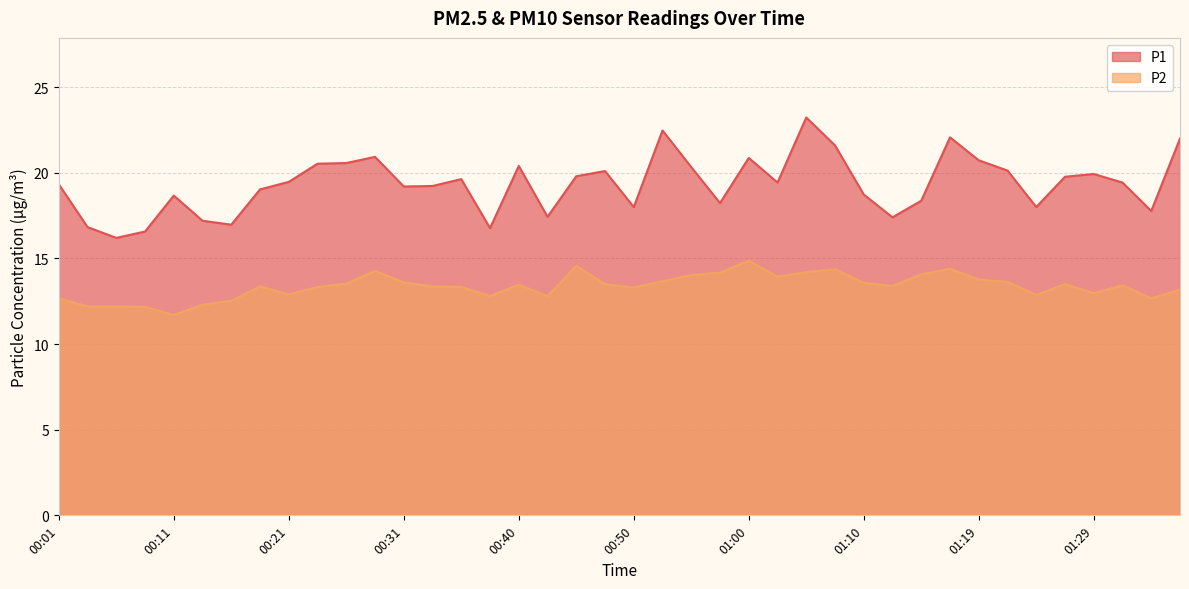

What is the label of the 7th point from the right?

01:22